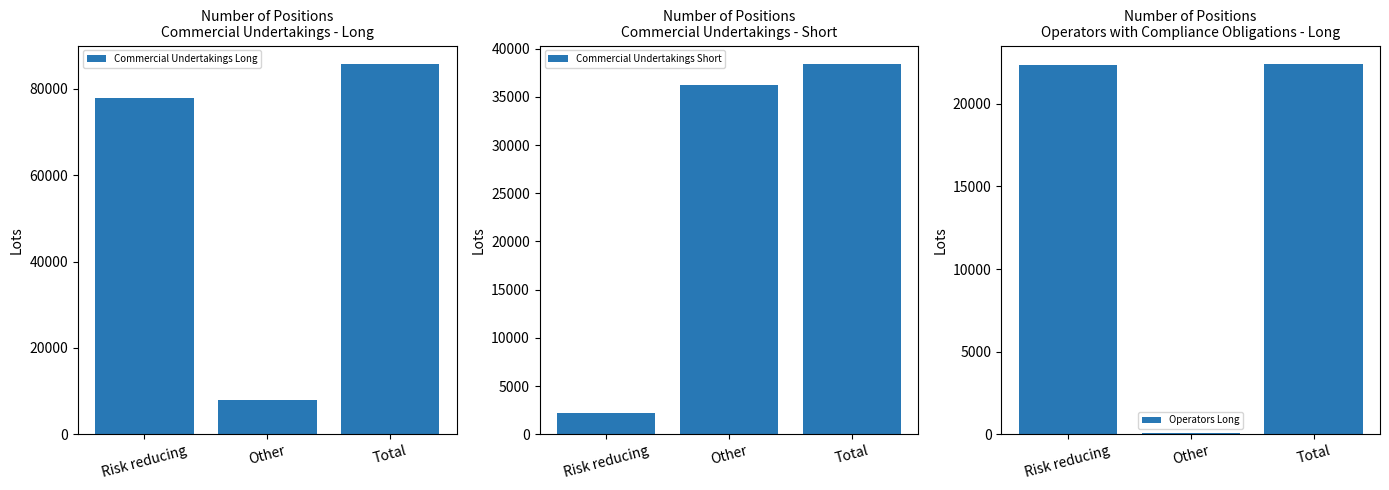

What is the difference between the highest and lowest values at Total?

63357